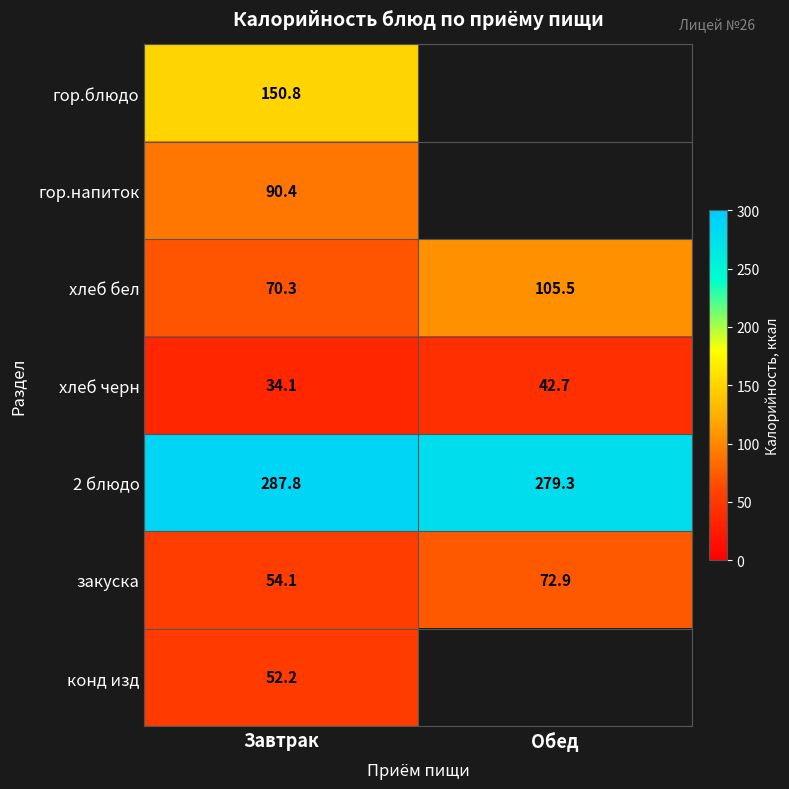

At which label is закуска closest to 63?

Завтрак